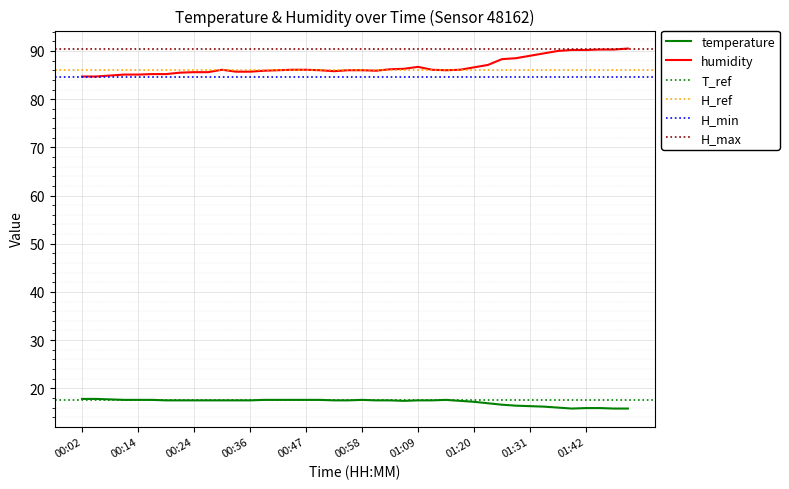

True or false: humidity and temperature cross at least once.

False